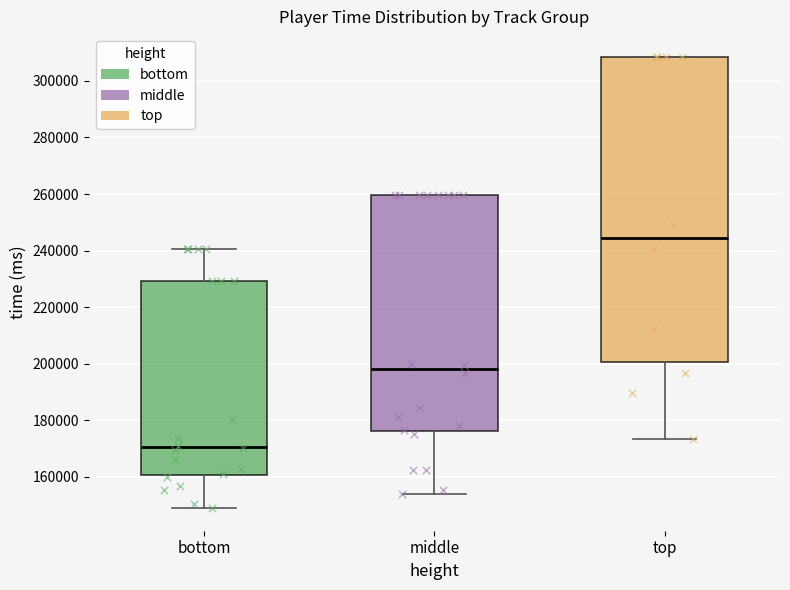

Which box has the highest median line?

top